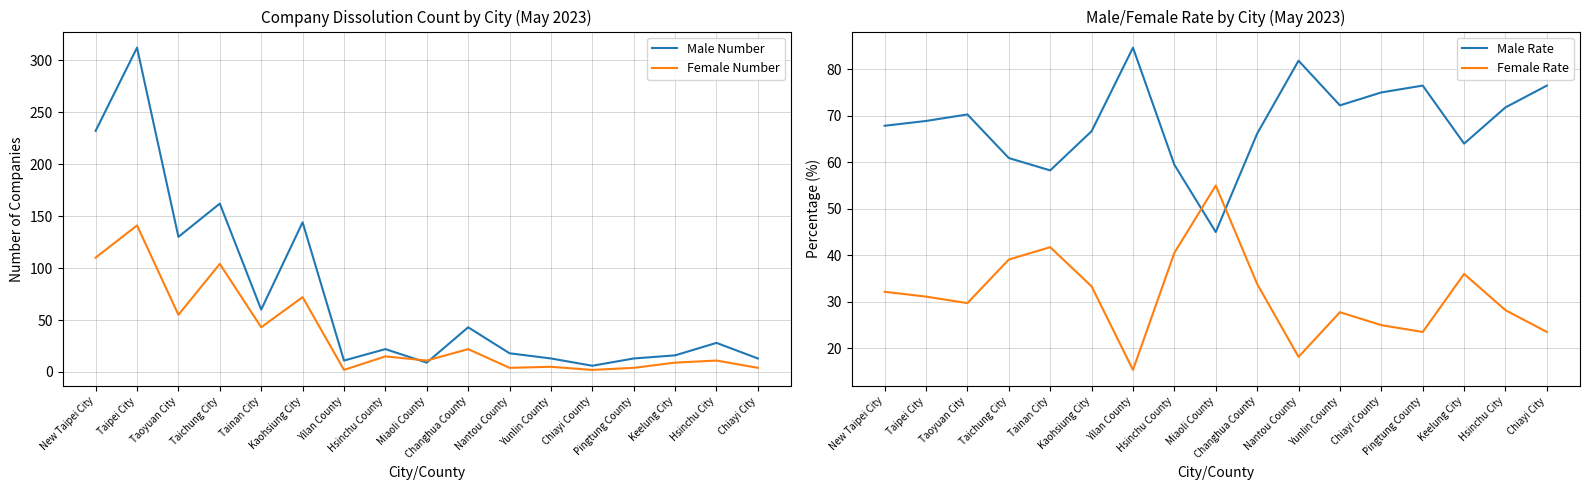

Reading left to right, transcribe all the data shown in this chart.

Male Number: 232.0	312.0	130.0	162.0	60.0	144.0	11.0	22.0	9.0	43.0	18.0	13.0	6.0	13.0	16.0	28.0	13.0
Female Number: 110.0	141.0	55.0	104.0	43.0	72.0	2.0	15.0	11.0	22.0	4.0	5.0	2.0	4.0	9.0	11.0	4.0
Male Rate: 67.8	68.9	70.3	60.9	58.2	66.7	84.6	59.5	45.0	66.2	81.8	72.2	75.0	76.5	64.0	71.8	76.5
Female Rate: 32.2	31.1	29.7	39.1	41.8	33.3	15.4	40.5	55.0	33.9	18.2	27.8	25.0	23.5	36.0	28.2	23.5